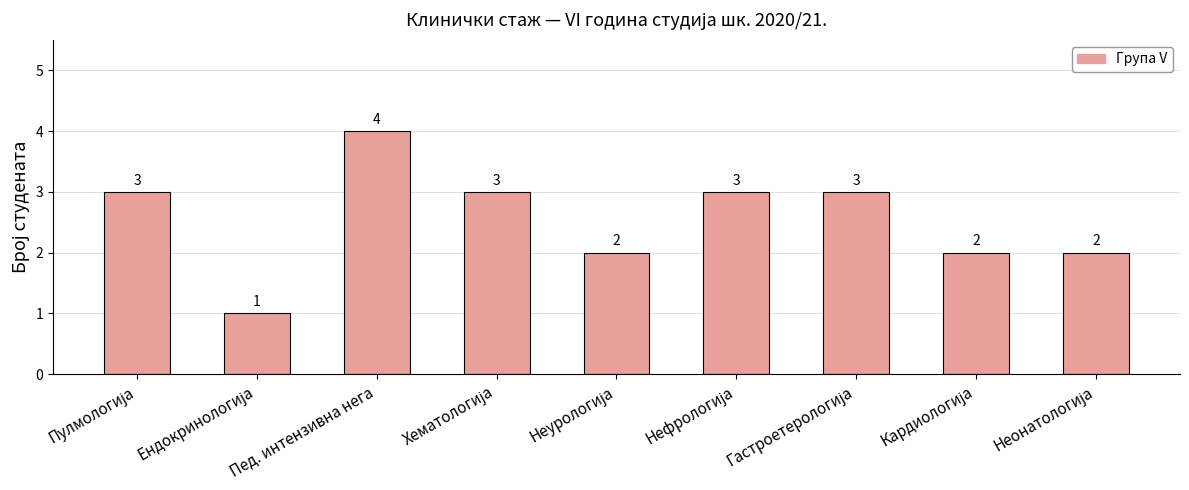

What is the greatest value displayed?

4